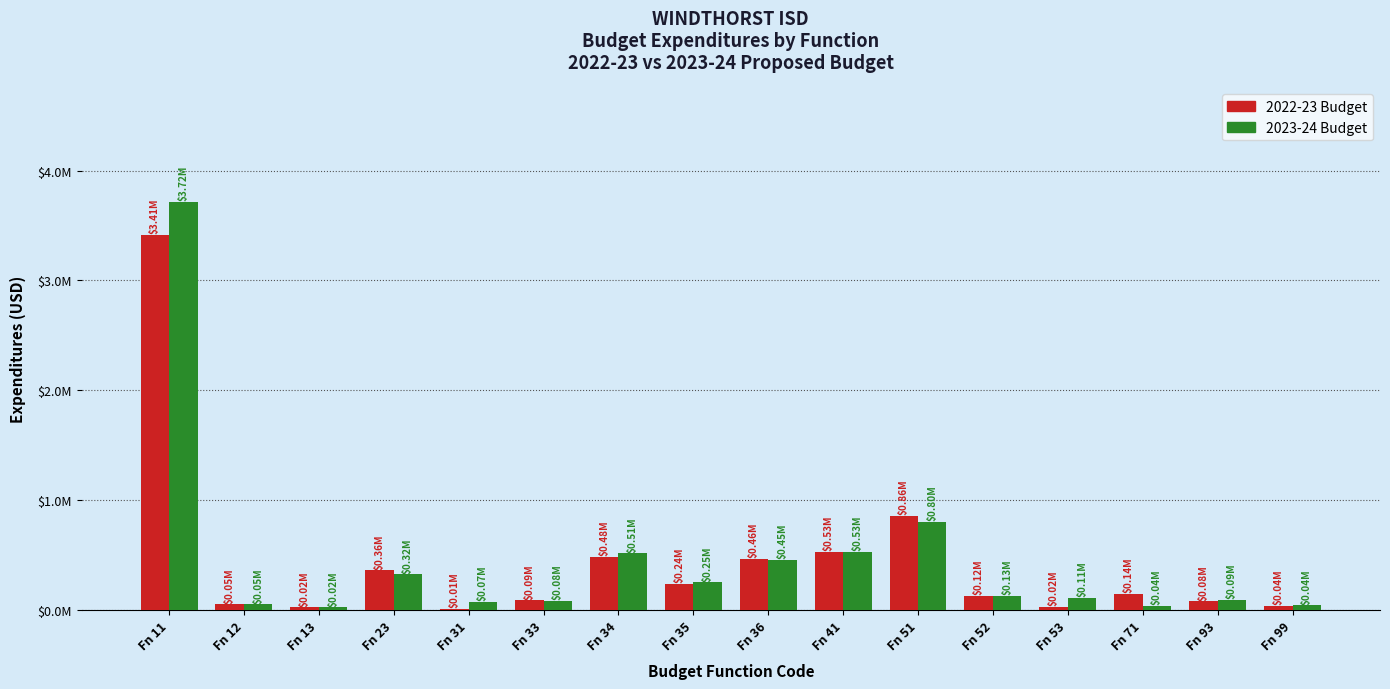

Which series has the largest total across all categories?

2023-24 Budget